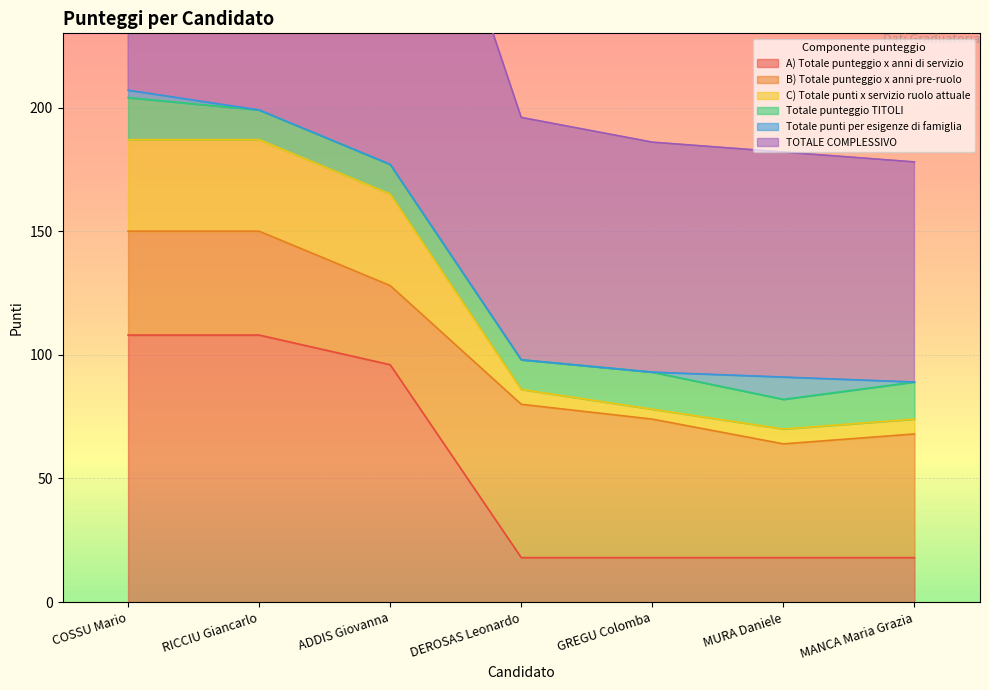

The A) Totale punteggio x anni di servizio series shows 18 at DEROSAS Leonardo. True or false?

True